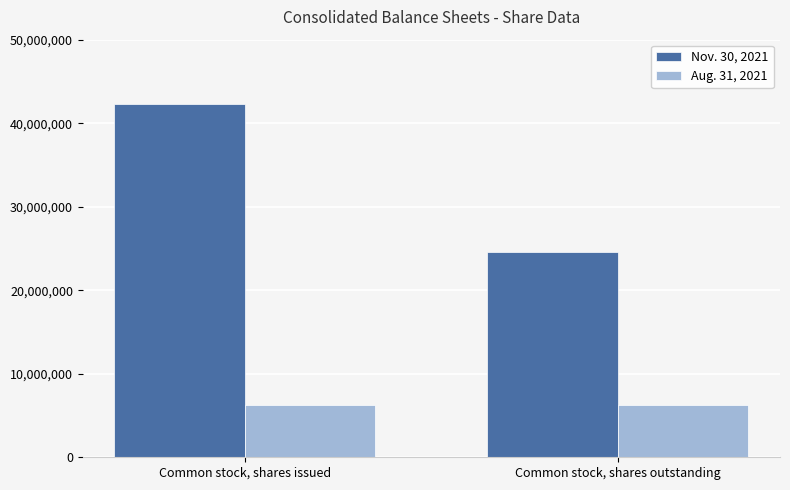

Reading left to right, transcribe all the data shown in this chart.

Nov. 30, 2021: 42301013	24526703
Aug. 31, 2021: 6250000	6250000